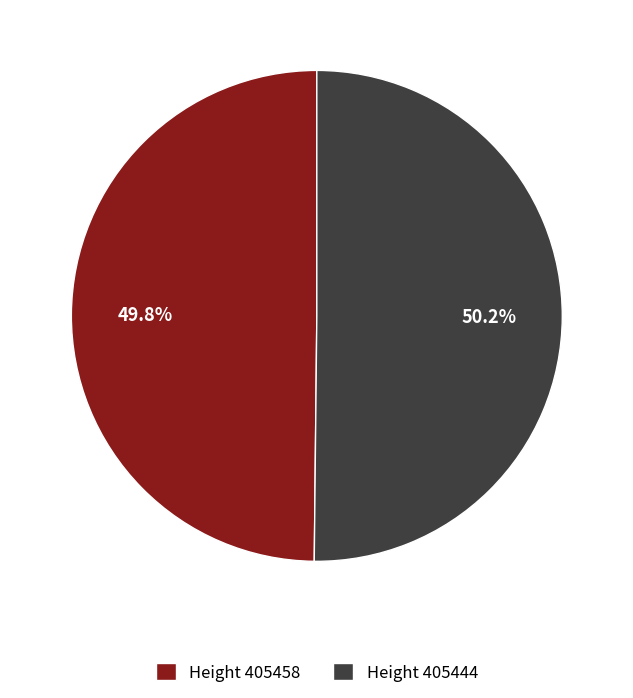

Is there a majority slice in this chart?

Yes